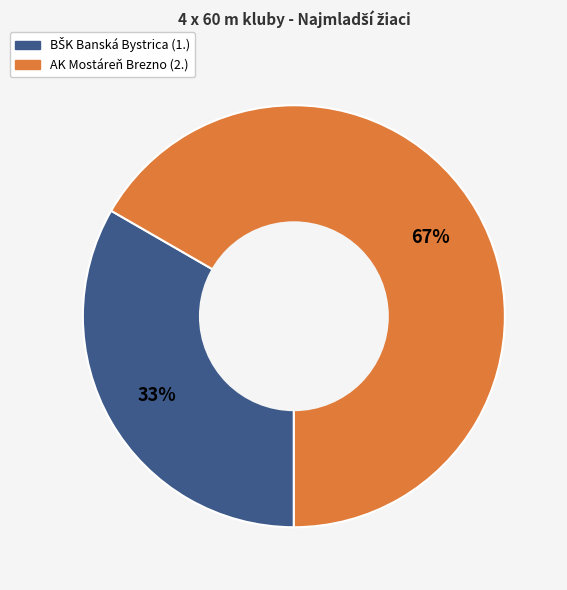

Does any single category account for the majority?

Yes